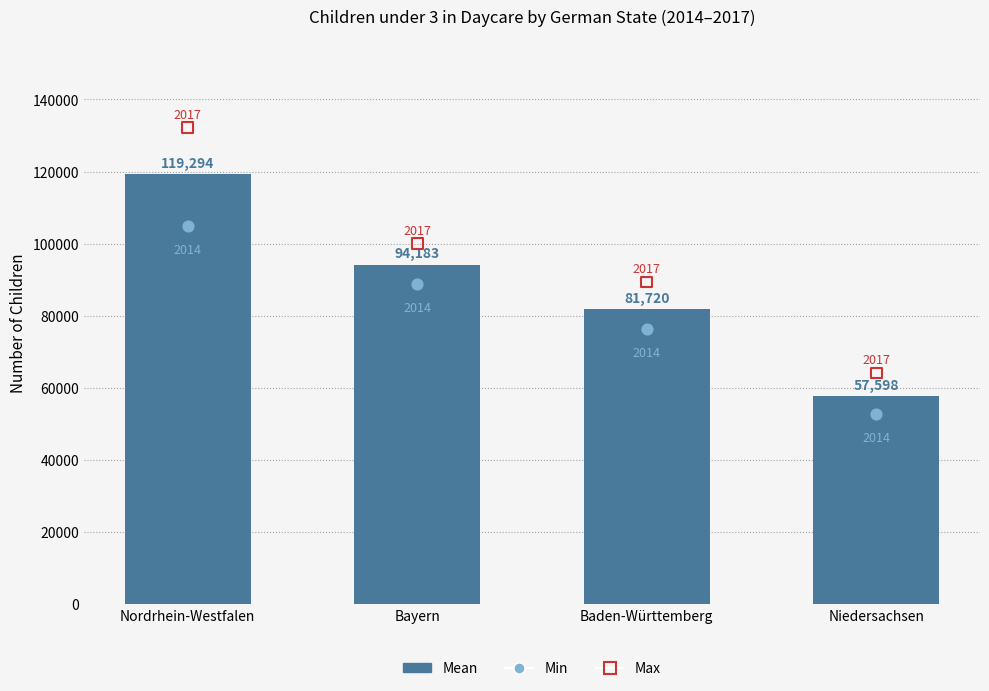

Which series has the largest total across all categories?

Max